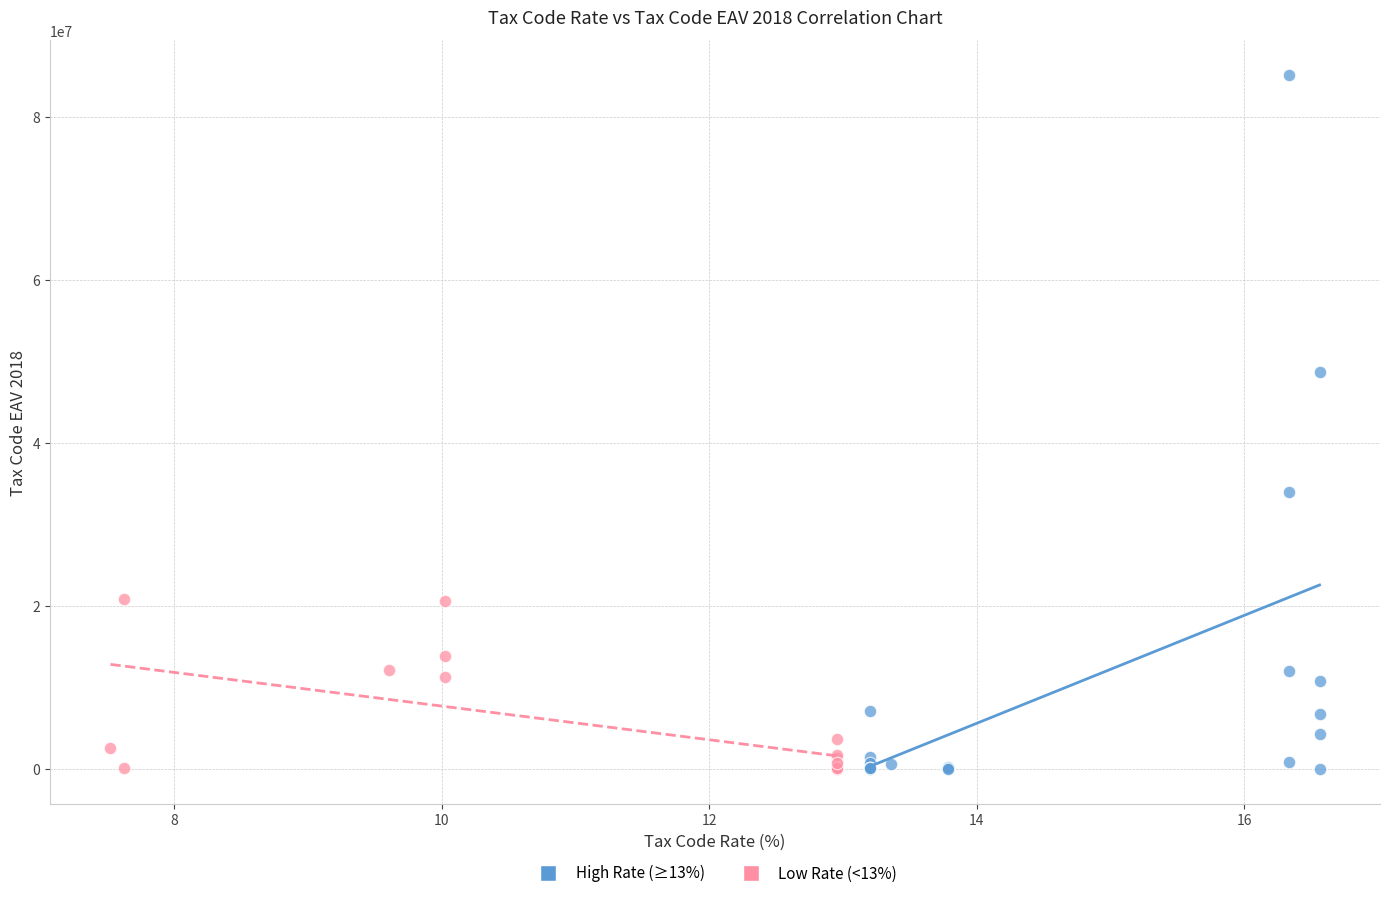

What are all the series names shown in the legend?

High Rate (≥13%), Low Rate (<13%)